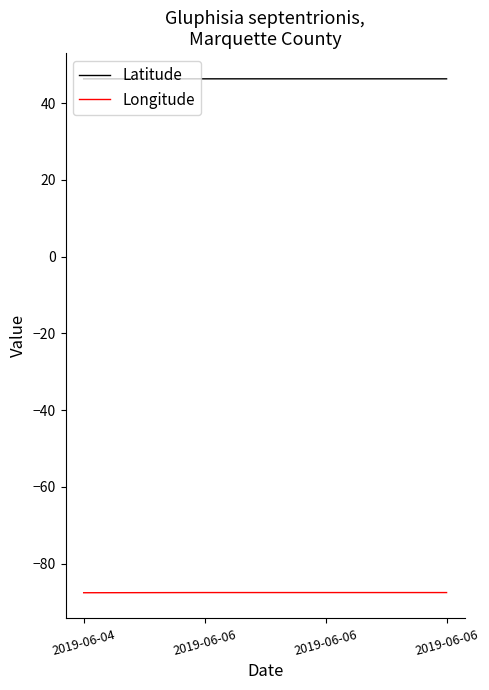

What are all the series names shown in the legend?

Latitude, Longitude